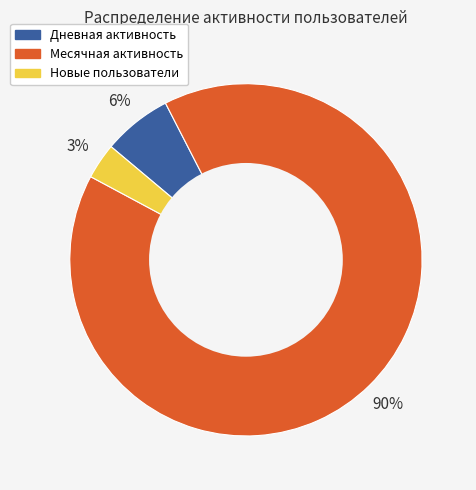

How many segments does this pie chart have?

3